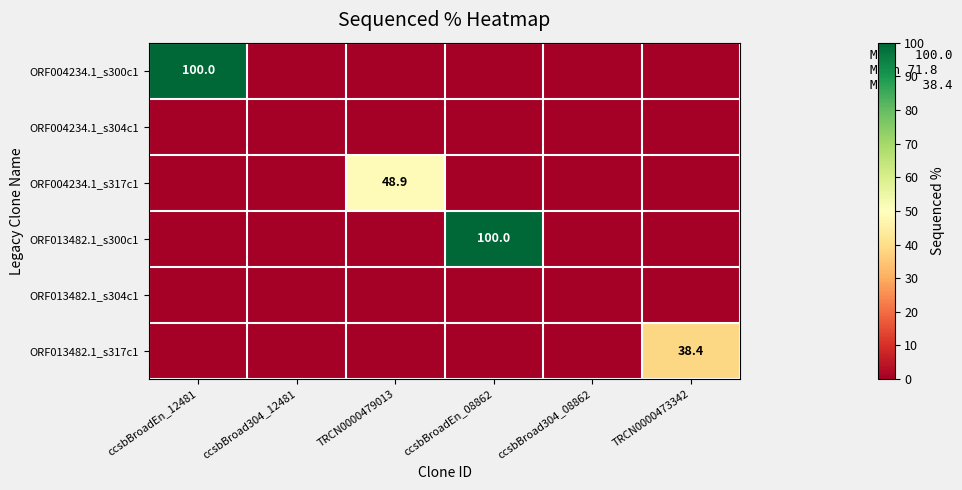

At which category is the sum across all series the highest?

ccsbBroadEn_12481